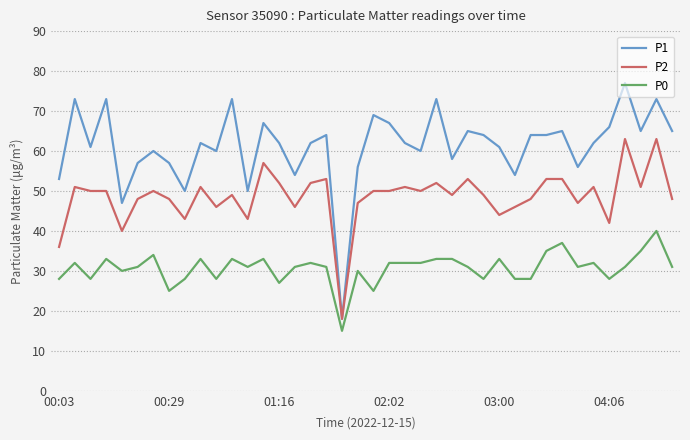

Which series has the largest total across all categories?

P1